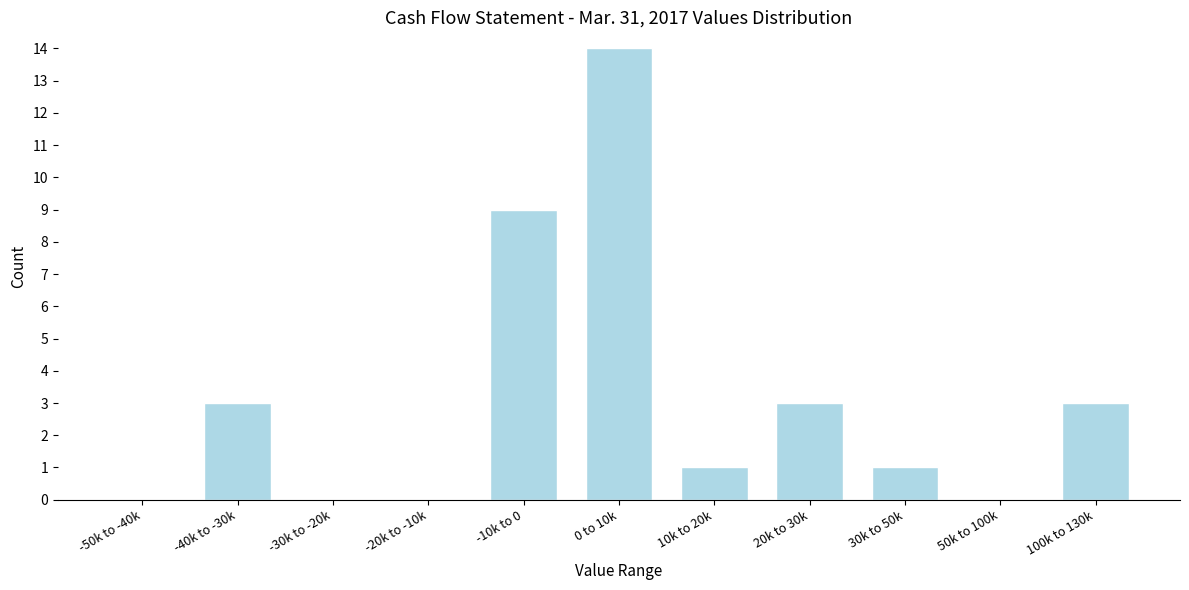

Reading left to right, transcribe all the data shown in this chart.

-50k to -40k=0	-40k to -30k=3	-30k to -20k=0	-20k to -10k=0	-10k to 0=9	0 to 10k=14	10k to 20k=1	20k to 30k=3	30k to 50k=1	50k to 100k=0	100k to 130k=3